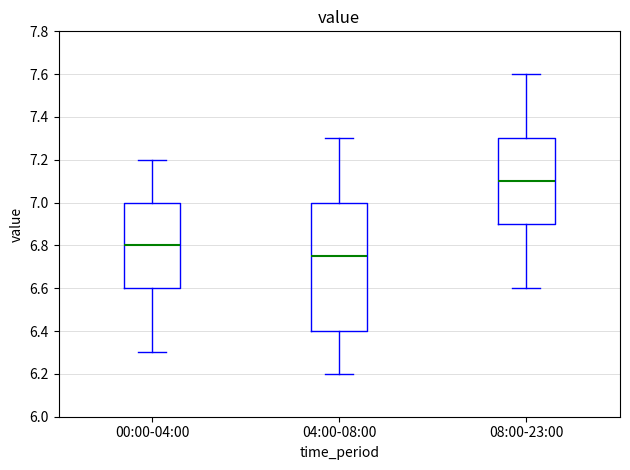

Reading left to right, transcribe this box plot: for each box, give where its median line is, the range the box spans, and where its two whiskers end, as read against the y-axis. The values are not printed on the chart, so give them approximately, as read against the axis.

00:00-04:00: median 6.80, box 6.60 to 7.00, whiskers 6.30 to 7.20
04:00-08:00: median 6.76, box 6.40 to 7.00, whiskers 6.20 to 7.30
08:00-23:00: median 7.10, box 6.90 to 7.30, whiskers 6.60 to 7.60